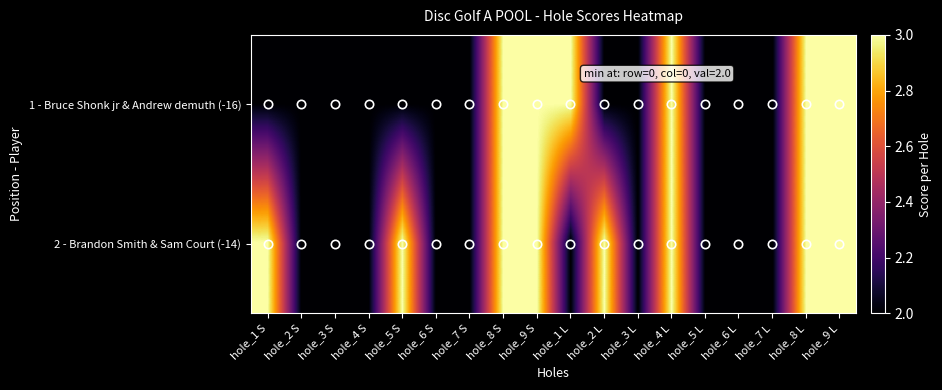

Reading left to right, transcribe all the data shown in this chart.

1 - Bruce Shonk jr & Andrew demuth (-16): hole_1 S=2	hole_2 S=2	hole_3 S=2	hole_4 S=2	hole_5 S=2	hole_6 S=2	hole_7 S=2	hole_8 S=3	hole_9 S=3	hole_1 L=3	hole_2 L=2	hole_3 L=2	hole_4 L=3	hole_5 L=2	hole_6 L=2	hole_7 L=2	hole_8 L=3	hole_9 L=3
2 - Brandon Smith & Sam Court (-14): hole_1 S=3	hole_2 S=2	hole_3 S=2	hole_4 S=2	hole_5 S=3	hole_6 S=2	hole_7 S=2	hole_8 S=3	hole_9 S=3	hole_1 L=2	hole_2 L=3	hole_3 L=2	hole_4 L=3	hole_5 L=2	hole_6 L=2	hole_7 L=2	hole_8 L=3	hole_9 L=3